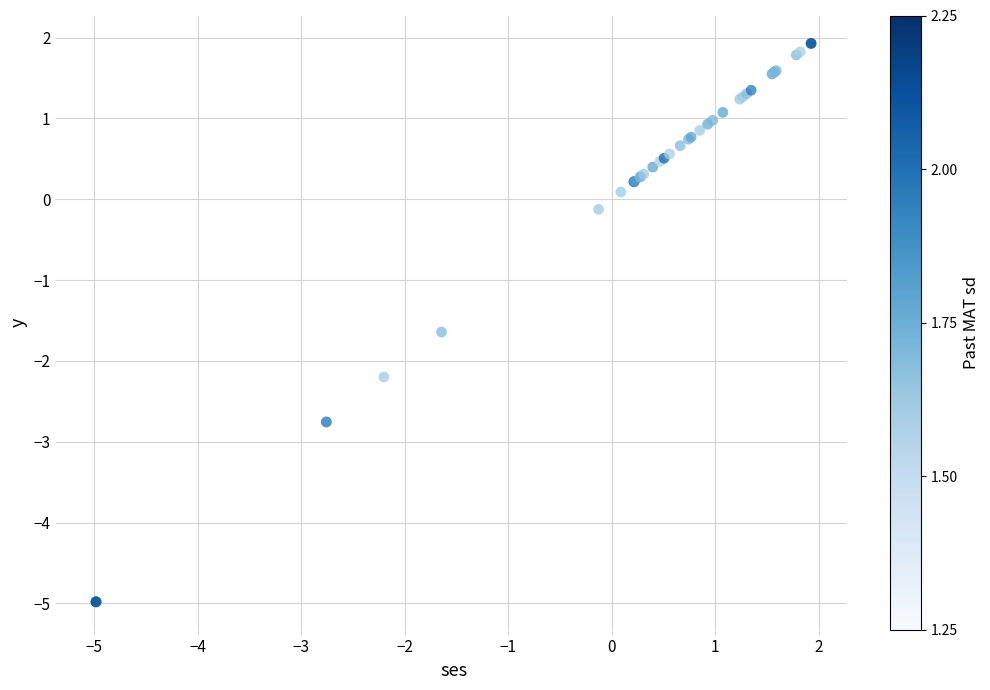

What Y value in the scatter plot is closest to -1?

-1.6